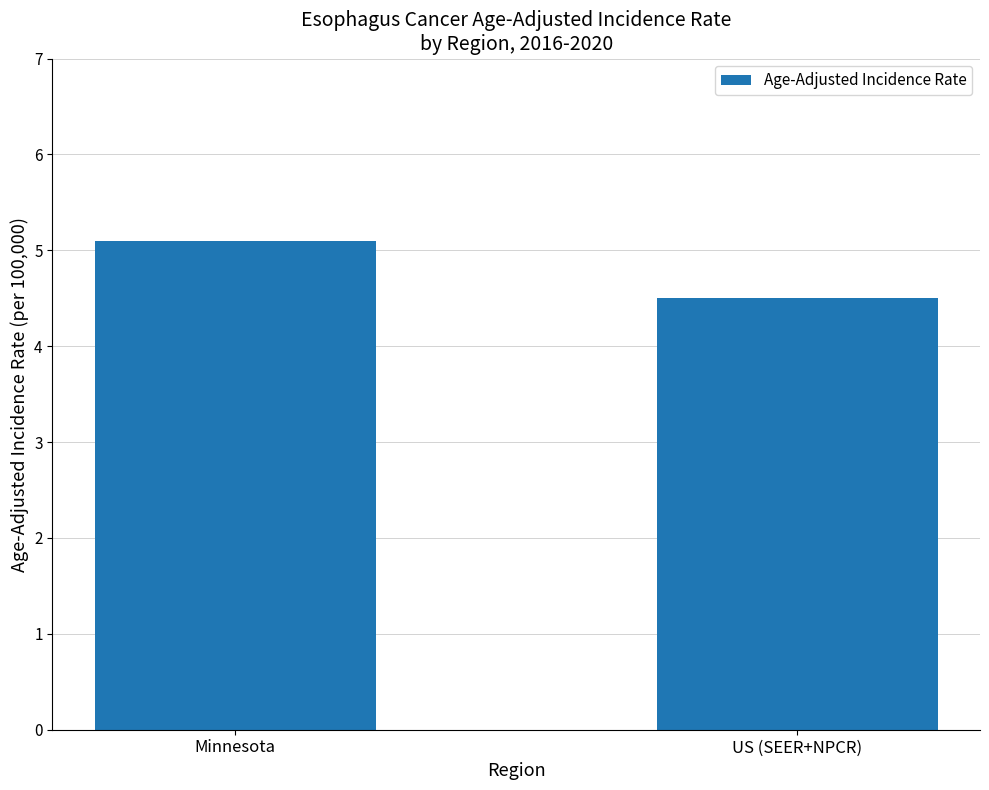

Between Minnesota and US (SEER+NPCR), which is larger?

Minnesota